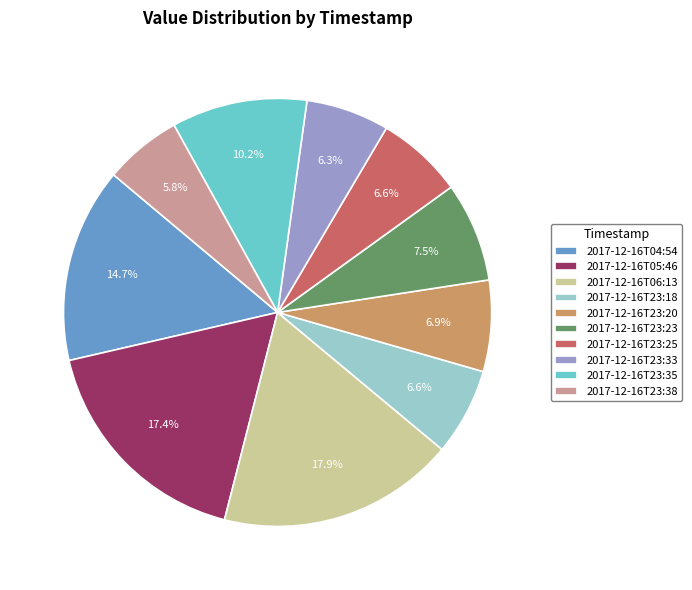

Does 2017-12-16T23:38 account for over 50% of the chart?

No